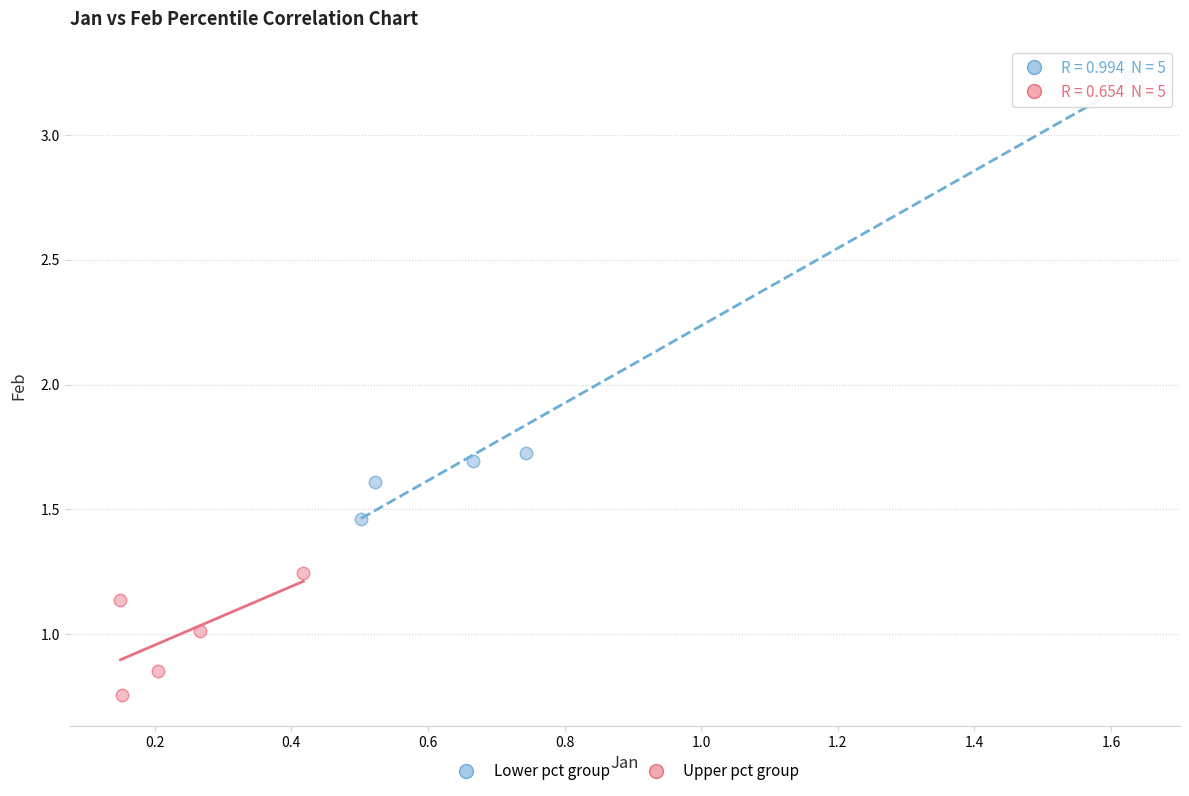

Which series reaches the maximum Y coordinate?

Lower pct group